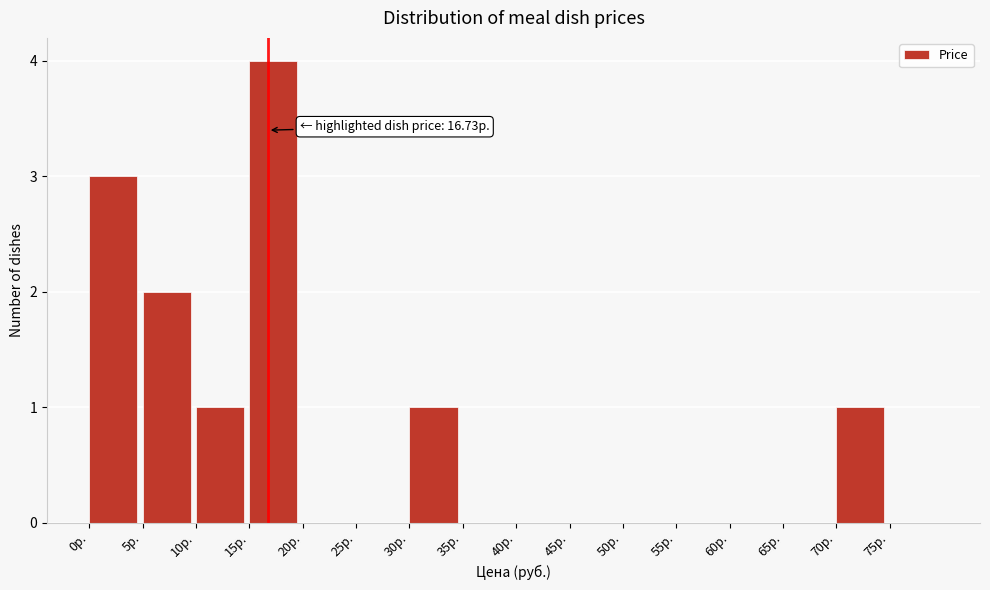

Which range on the x-axis has the tallest bar?

15 to 20